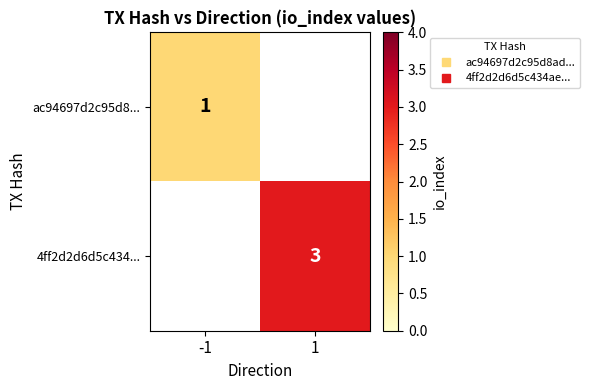

Which category has the lowest value in the ac94697d2c95d8... series?

-1